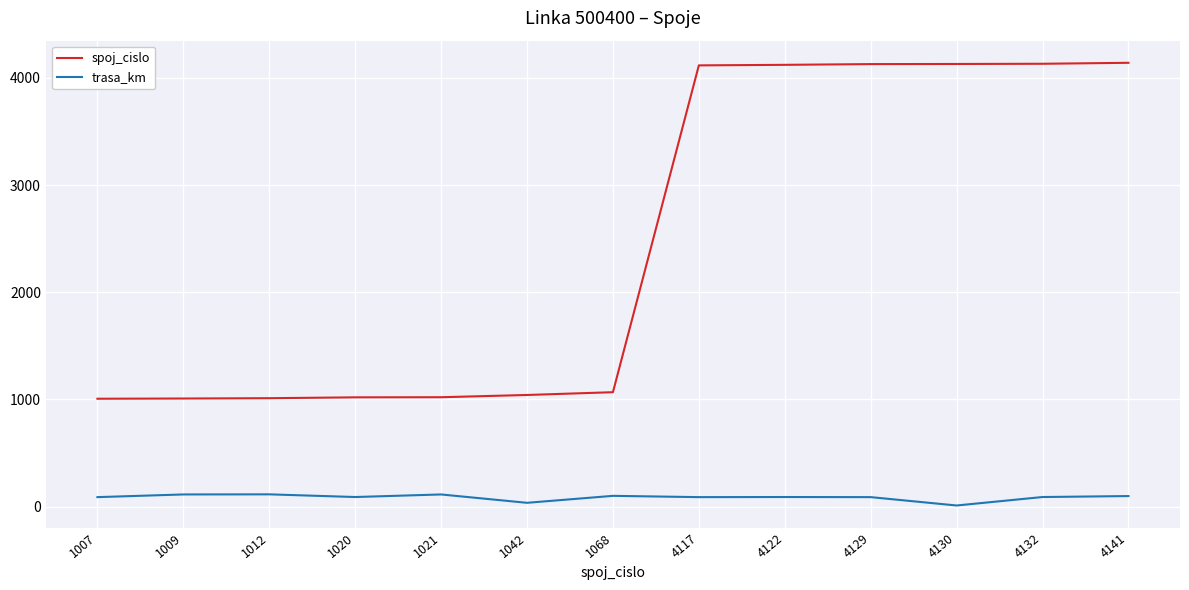

True or false: trasa_km and spoj_cislo intersect in this chart.

False